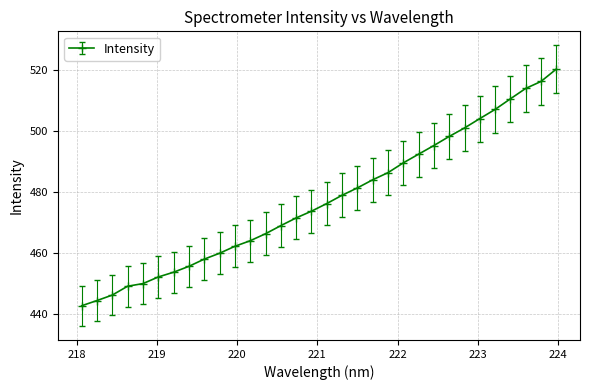

What is the greatest value displayed?

520.4